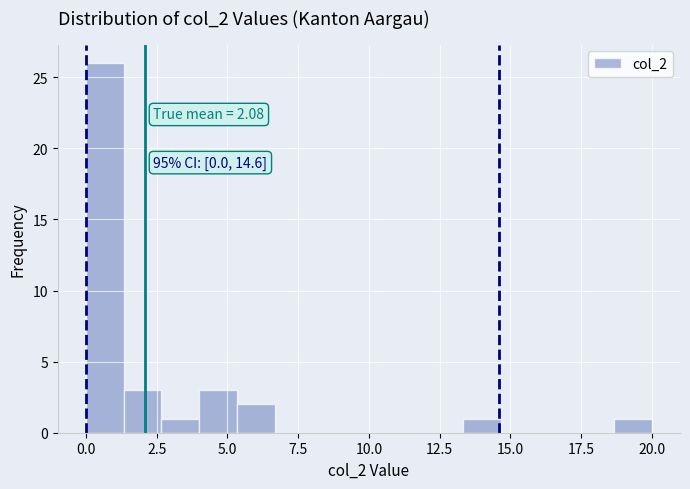

Read against the x-axis, roughly where is the centre of the tallest bar?

0.5